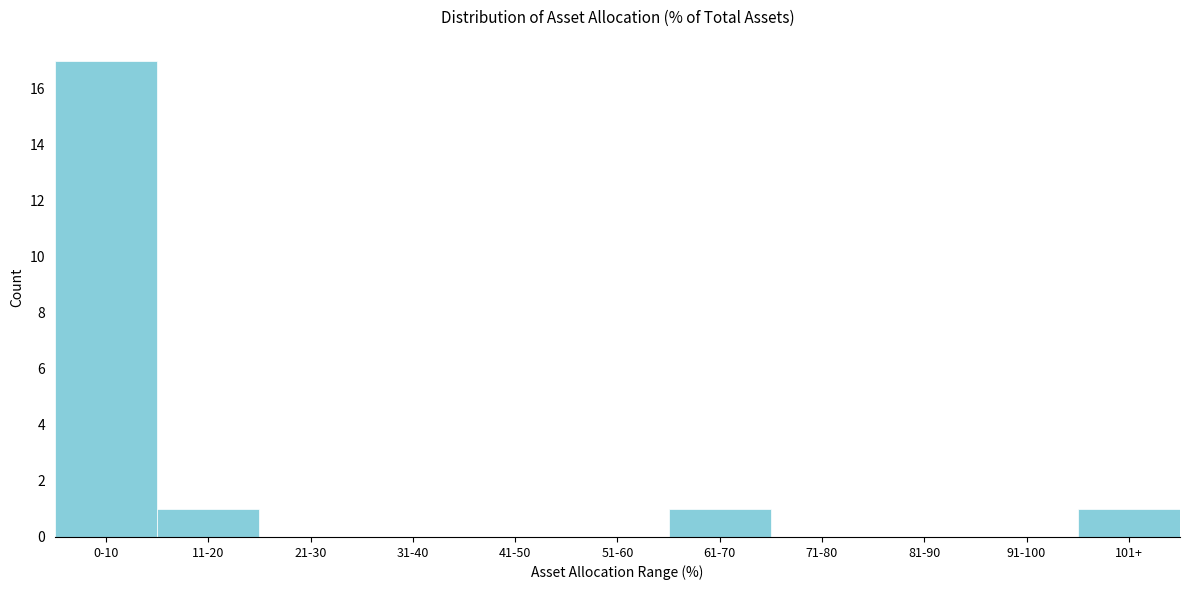

Reading left to right, what are all the values shown in this chart?

0-10=17	11-20=1	21-30=0	31-40=0	41-50=0	51-60=0	61-70=1	71-80=0	81-90=0	91-100=0	101+=1